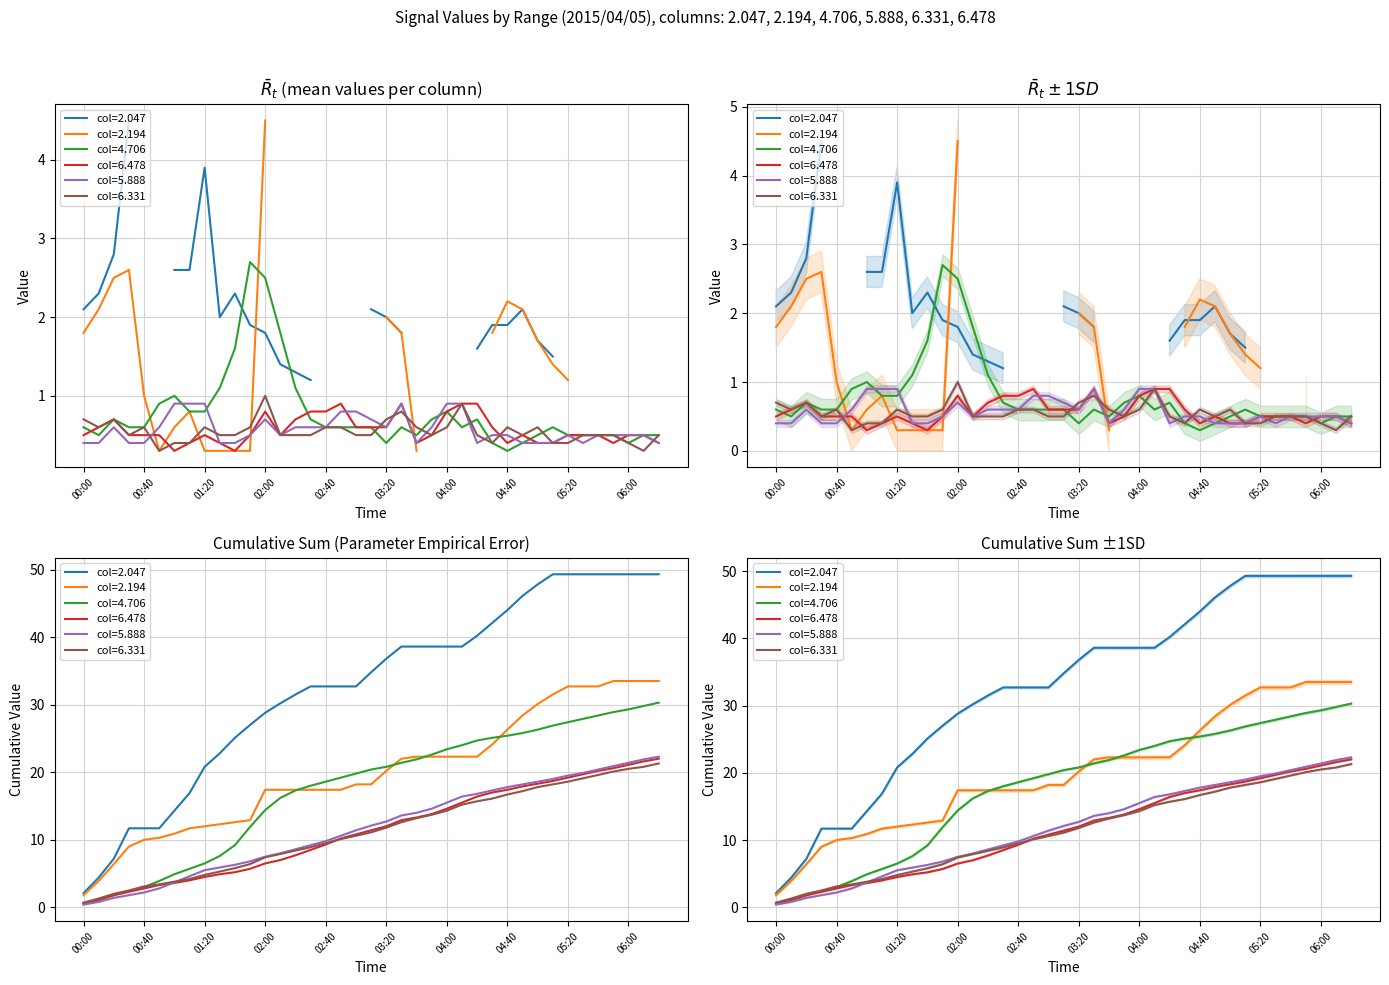

Is this an area chart (filled region under the line)?

No